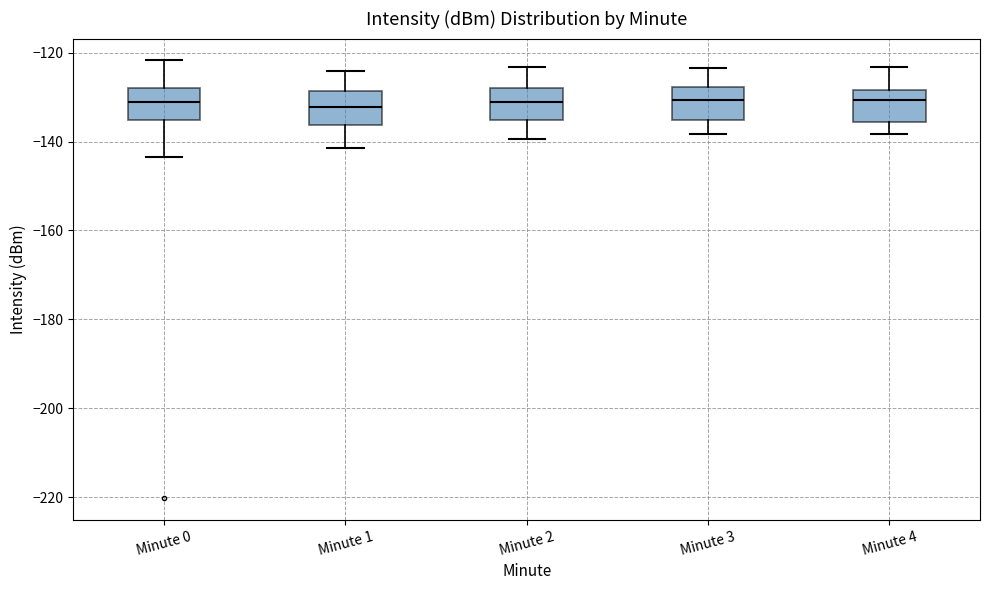

Reading left to right, transcribe this box plot: for each box, give where its median line is, the range the box spans, and where its two whiskers end, as read against the y-axis. The values are not printed on the chart, so give them approximately, as read against the axis.

Minute 0: median -132, box -136 to -128, whiskers -144 to -122
Minute 1: median -132, box -136 to -128, whiskers -142 to -124
Minute 2: median -132, box -136 to -128, whiskers -140 to -124
Minute 3: median -130, box -136 to -128, whiskers -138 to -124
Minute 4: median -130, box -136 to -128, whiskers -138 to -124